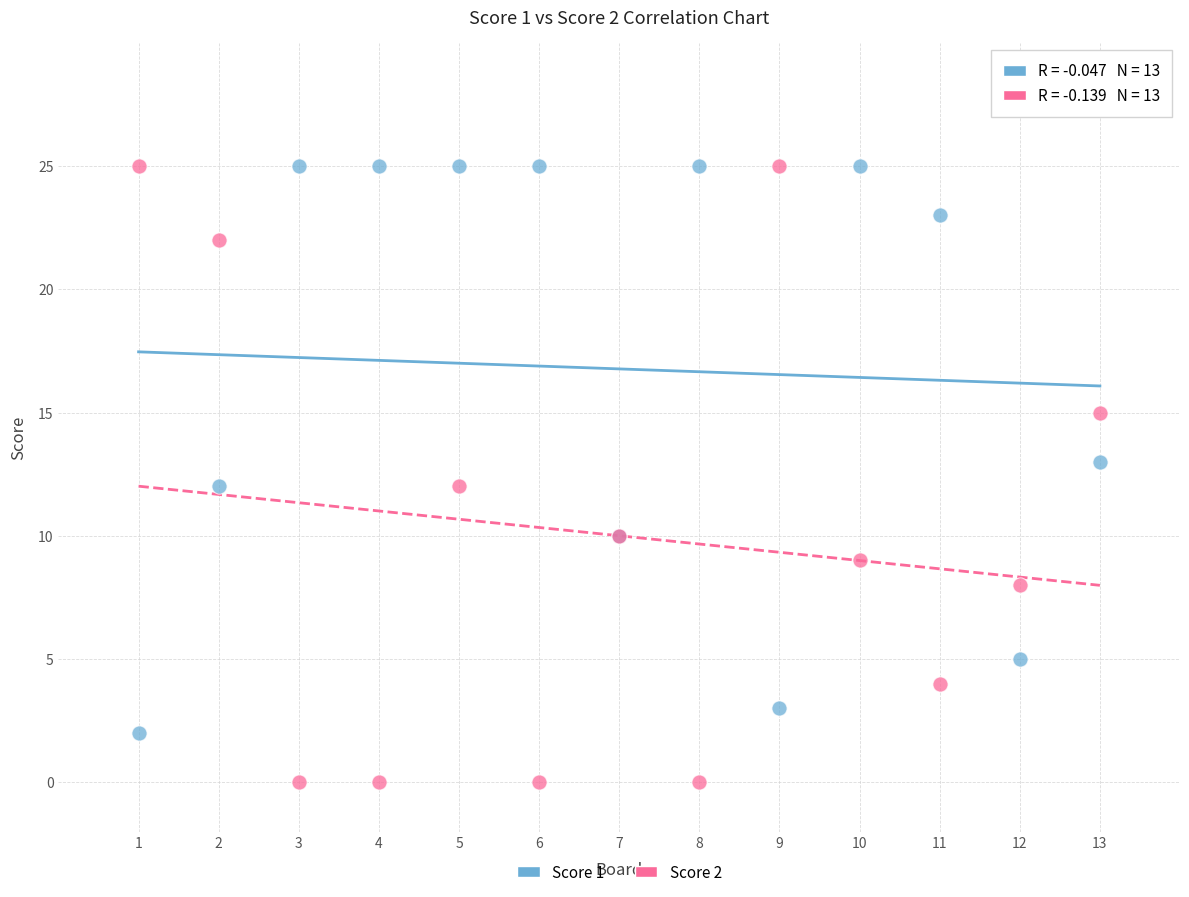

Which series has the largest Y range (max minus min)?

Score 2